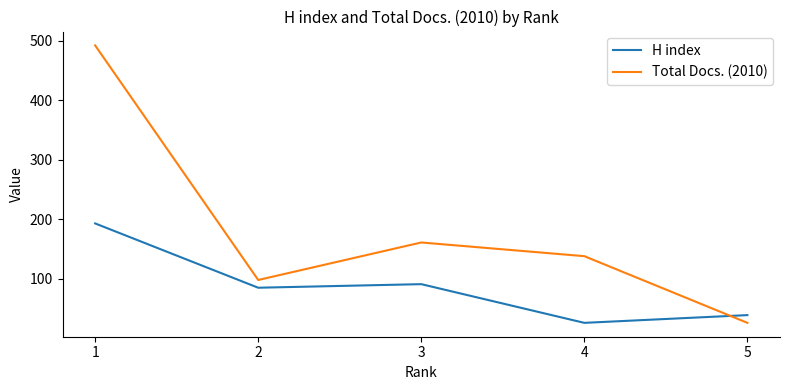

The value of H index at 1 is 193. True or false?

True